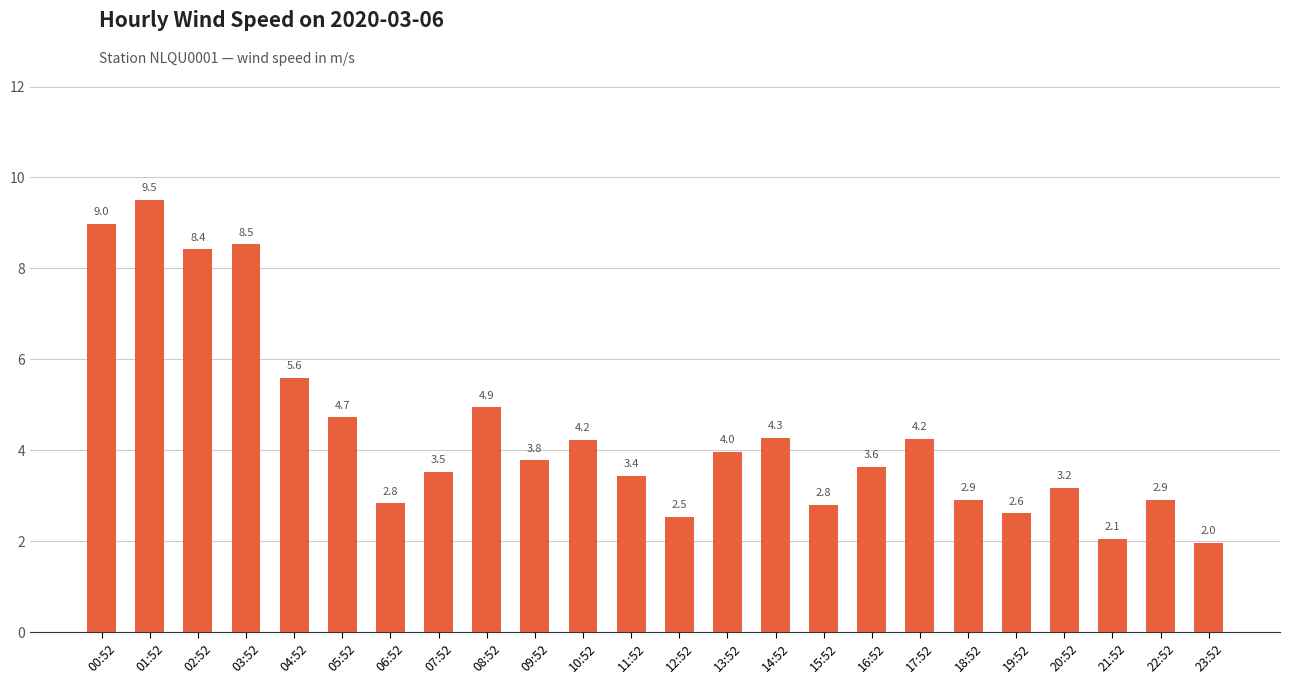

Between 15:52 and 21:52, which is larger?

15:52